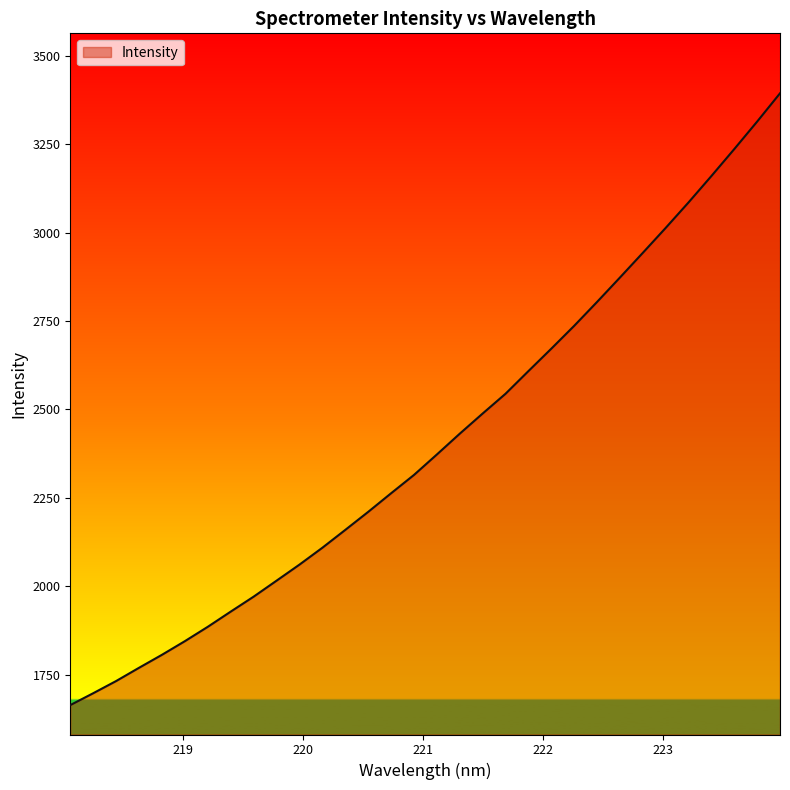

What is the sum of all values?

77104.6